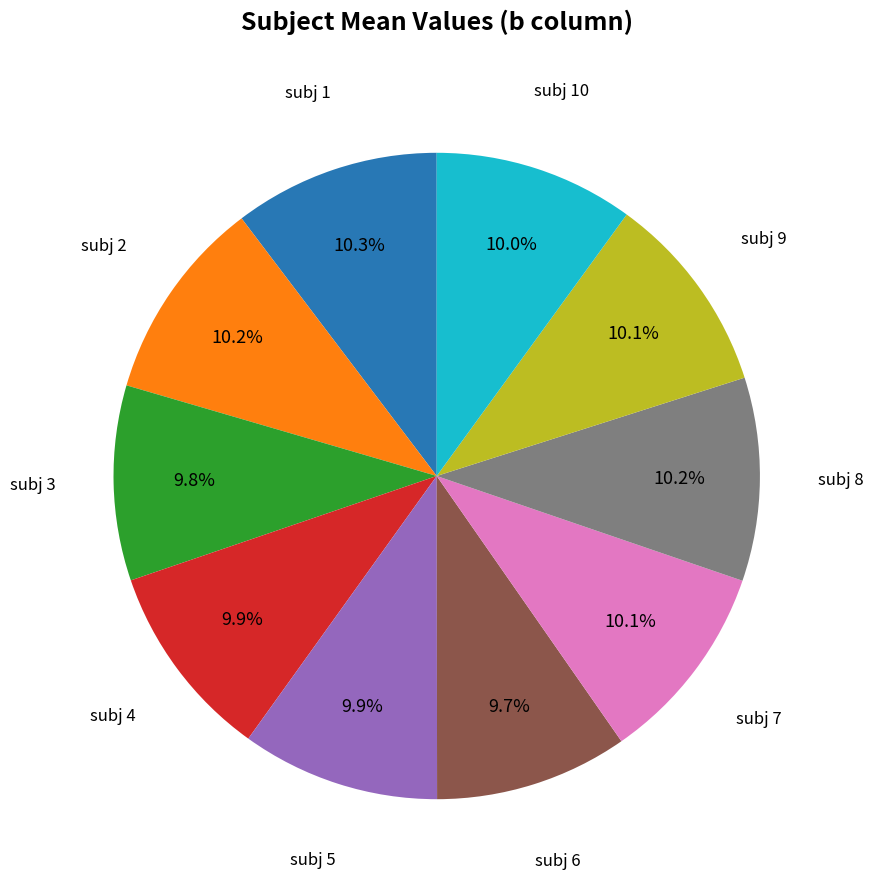

Does subj 3 account for over 50% of the chart?

No